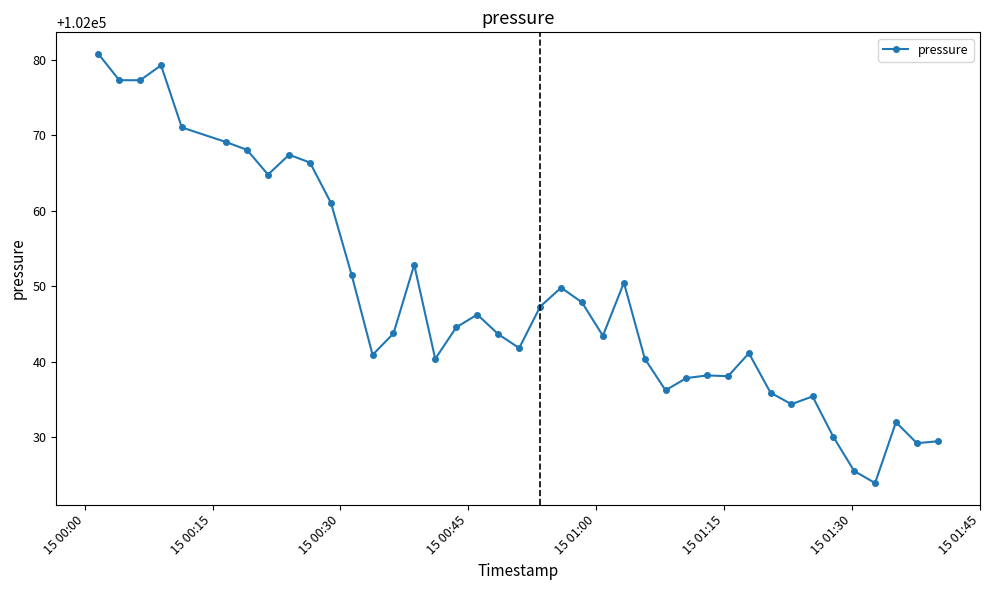

What is the difference between the second highest and second lowest values?

53.7